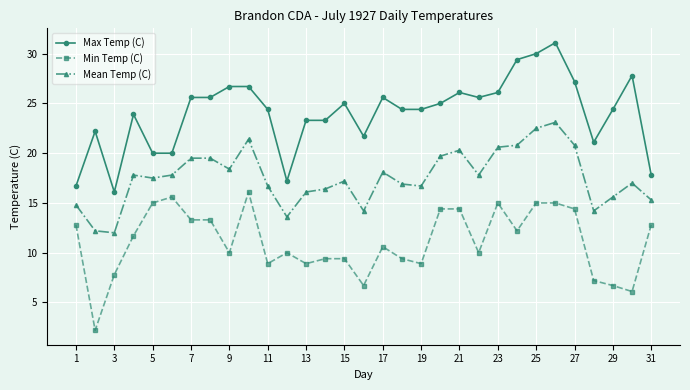

Rank the series by their average value, from highest to lowest.

Max Temp (C), Mean Temp (C), Min Temp (C)